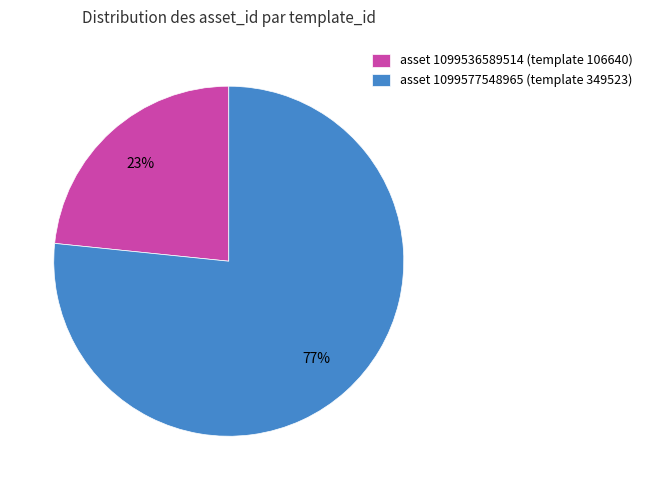

To the nearest percent, what is the combined percentage of asset 1099536589514 (template 106640) and asset 1099577548965 (template 349523)?

100%